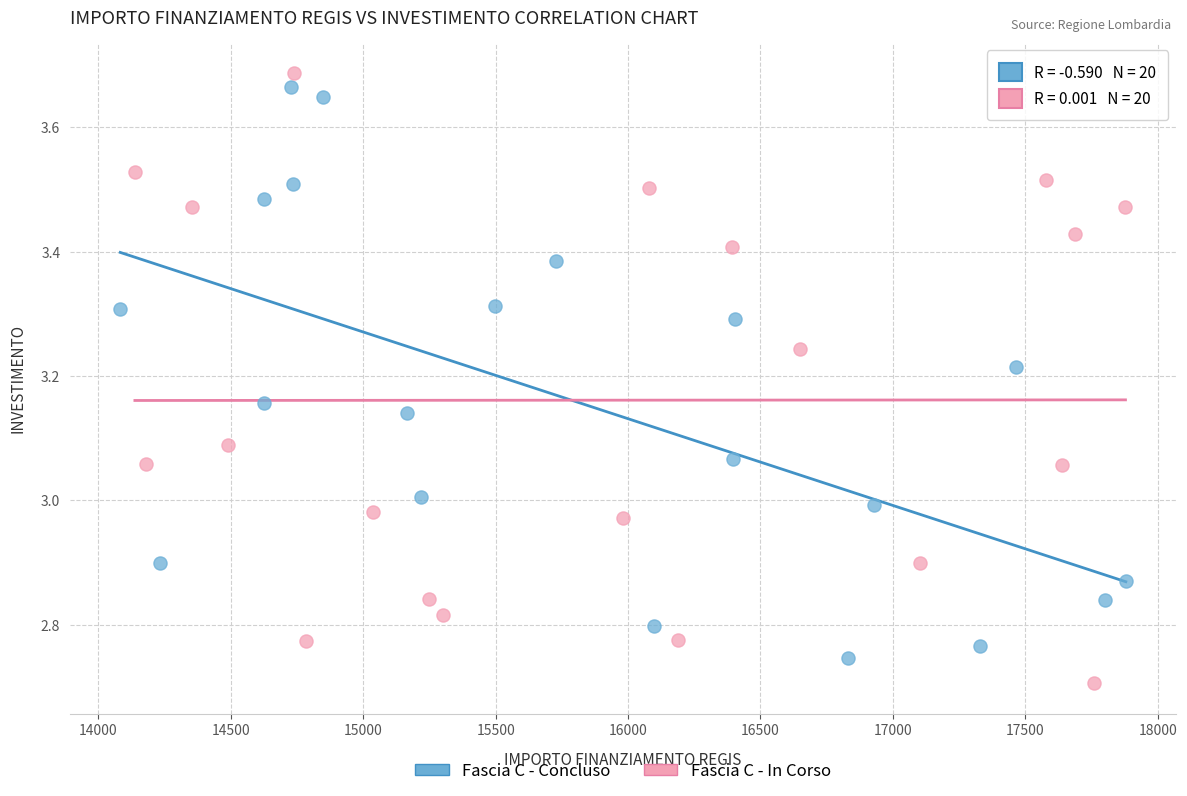

Which series reaches the minimum Y coordinate?

Fascia C - In Corso